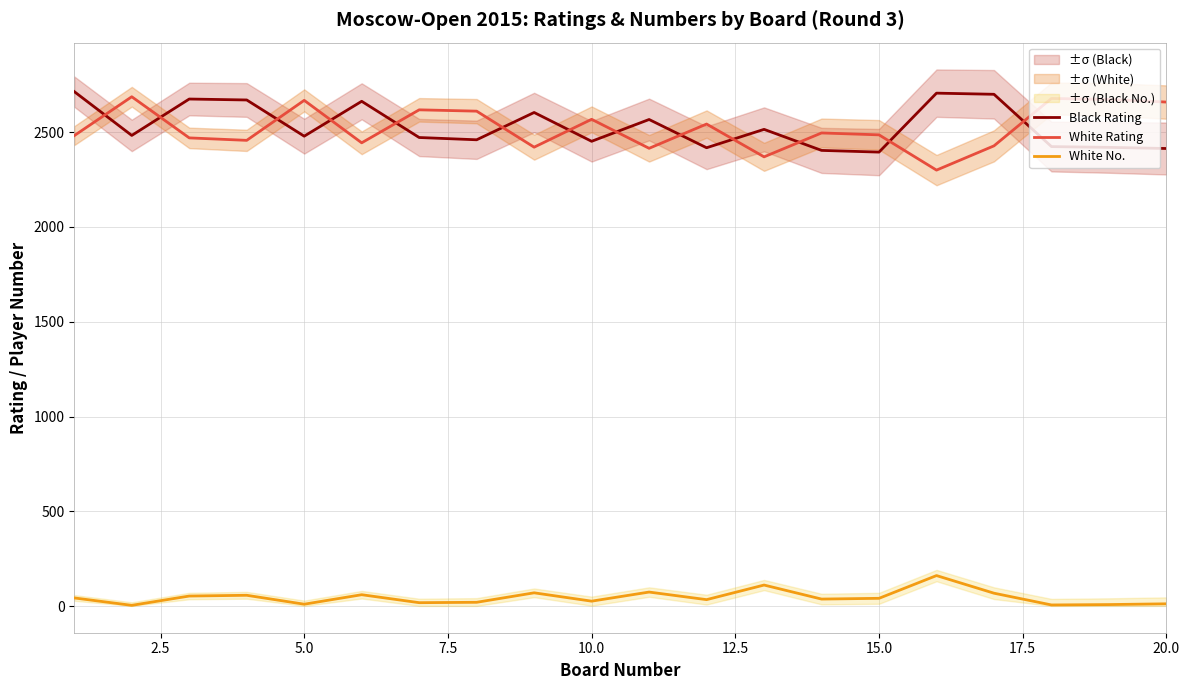

What is the difference between the second highest and second lowest values in the White No. series?

105